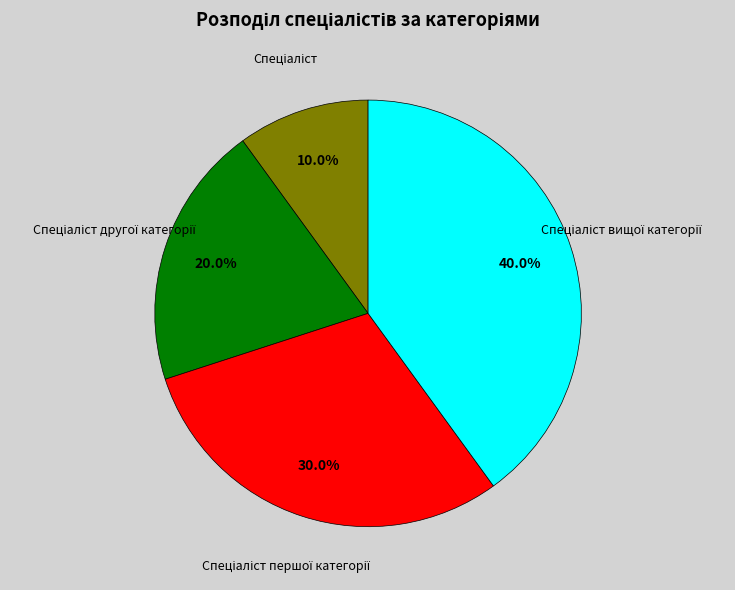

Is there a majority slice in this chart?

No